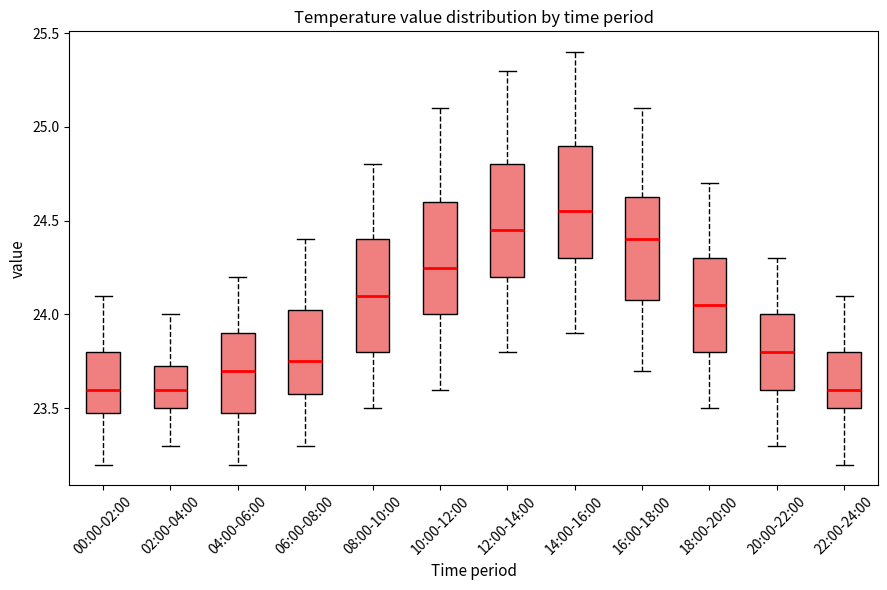

Reading left to right, transcribe this box plot: for each box, give where its median line is, the range the box spans, and where its two whiskers end, as read against the y-axis. The values are not printed on the chart, so give them approximately, as read against the axis.

00:00-02:00: median 23.60, box 23.50 to 23.80, whiskers 23.20 to 24.10
02:00-04:00: median 23.60, box 23.50 to 23.75, whiskers 23.30 to 24.00
04:00-06:00: median 23.70, box 23.50 to 23.90, whiskers 23.20 to 24.20
06:00-08:00: median 23.75, box 23.60 to 24.05, whiskers 23.30 to 24.40
08:00-10:00: median 24.10, box 23.80 to 24.40, whiskers 23.50 to 24.80
10:00-12:00: median 24.25, box 24.00 to 24.60, whiskers 23.60 to 25.10
12:00-14:00: median 24.45, box 24.20 to 24.80, whiskers 23.80 to 25.30
14:00-16:00: median 24.55, box 24.30 to 24.90, whiskers 23.90 to 25.40
16:00-18:00: median 24.40, box 24.10 to 24.65, whiskers 23.70 to 25.10
18:00-20:00: median 24.05, box 23.80 to 24.30, whiskers 23.50 to 24.70
20:00-22:00: median 23.80, box 23.60 to 24.00, whiskers 23.30 to 24.30
22:00-24:00: median 23.60, box 23.50 to 23.80, whiskers 23.20 to 24.10